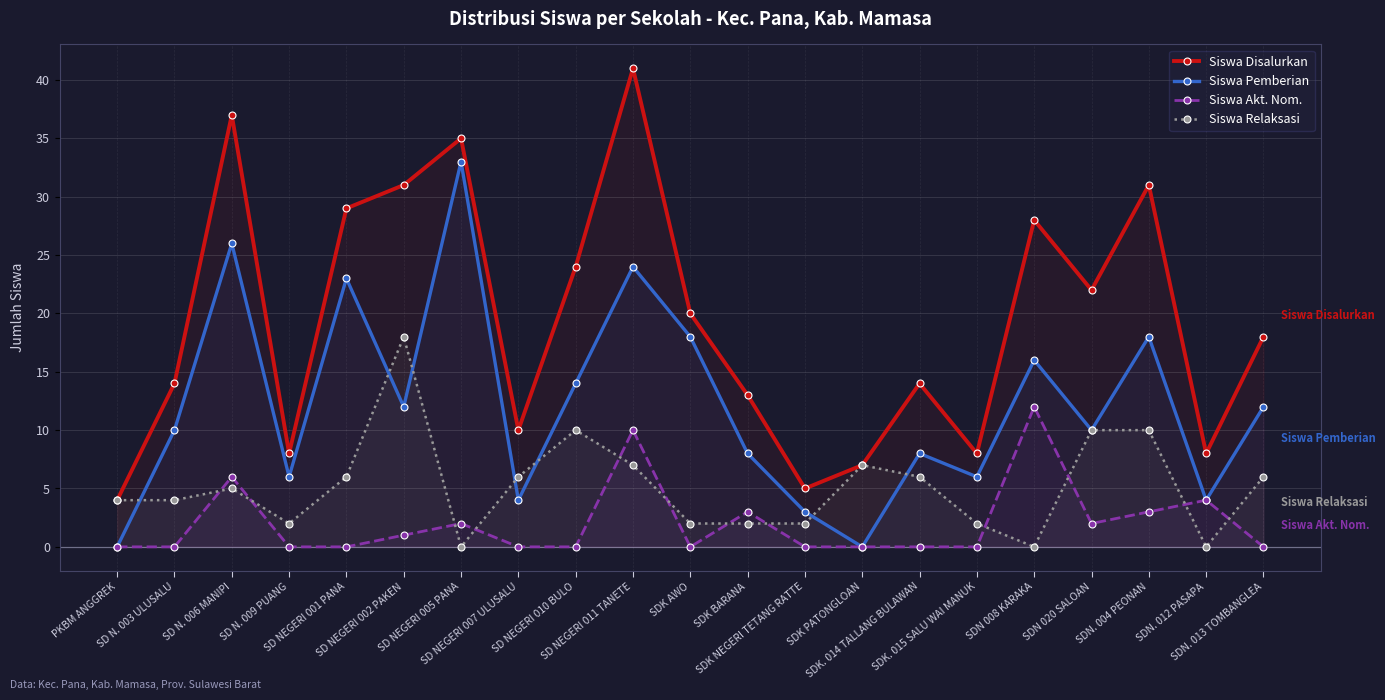

What is the highest value of the Siswa Disalurkan series?

41